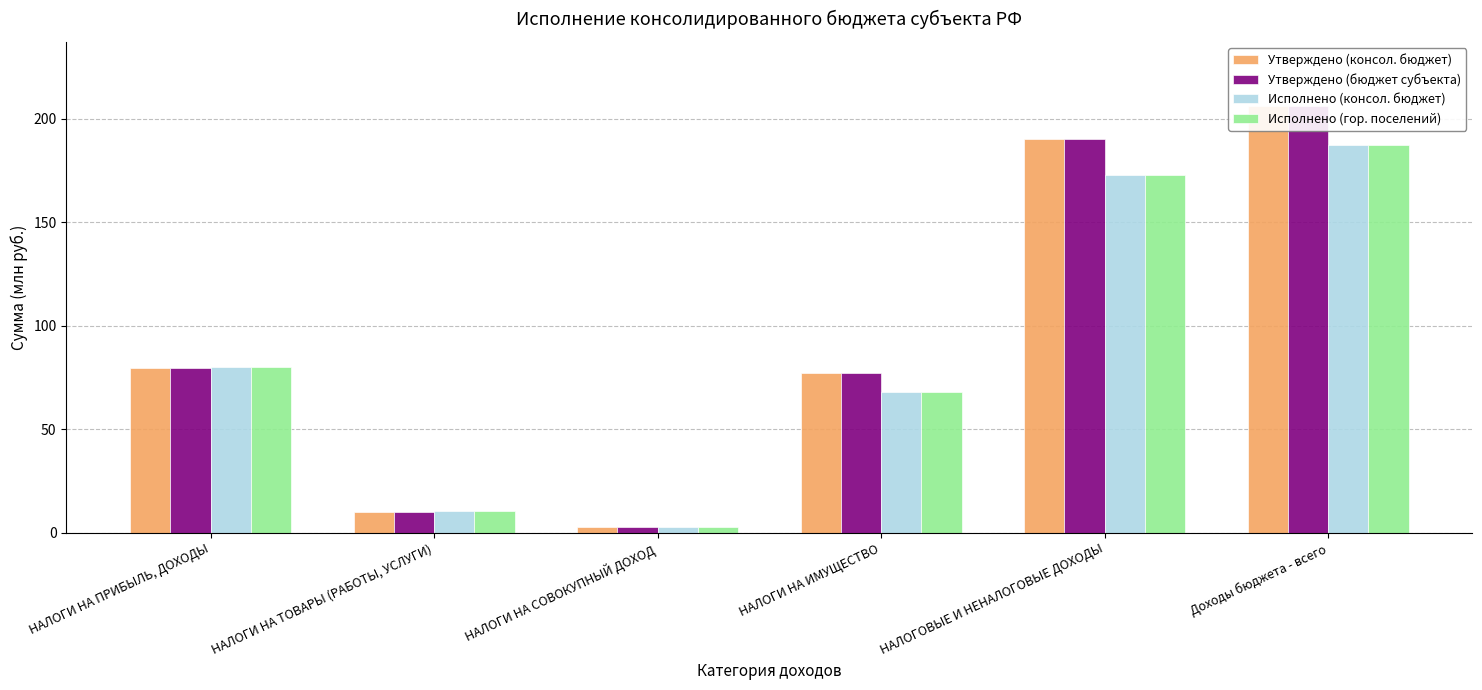

What is the maximum value for Утверждено (консол. бюджет)?

206.2